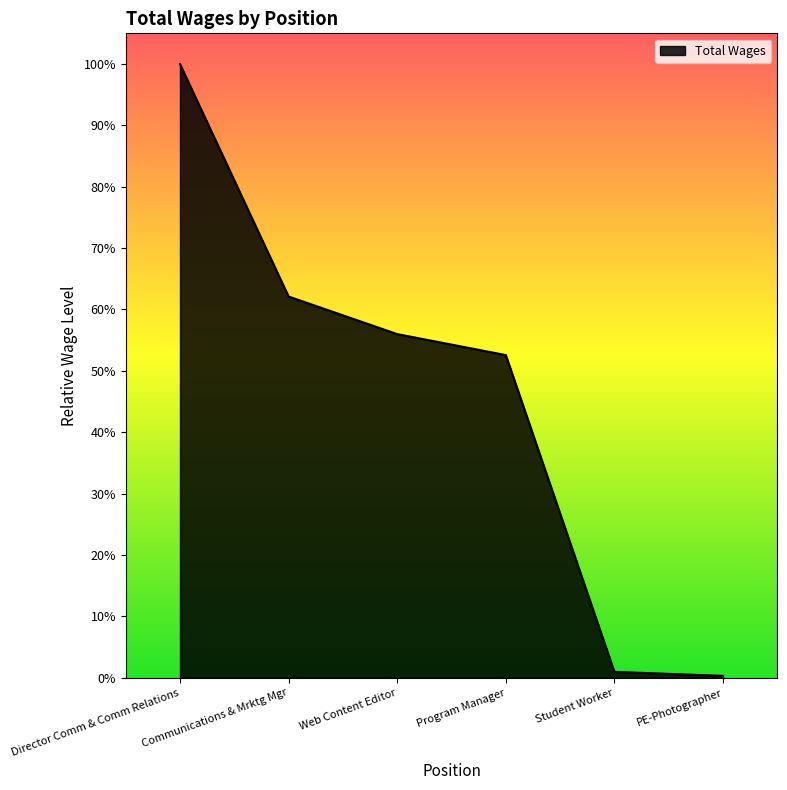

Rank the categories by value from highest to lowest.

Director Comm & Comm Relations, Communications & Mrktg Mgr, Web Content Editor, Program Manager, Student Worker, PE-Photographer